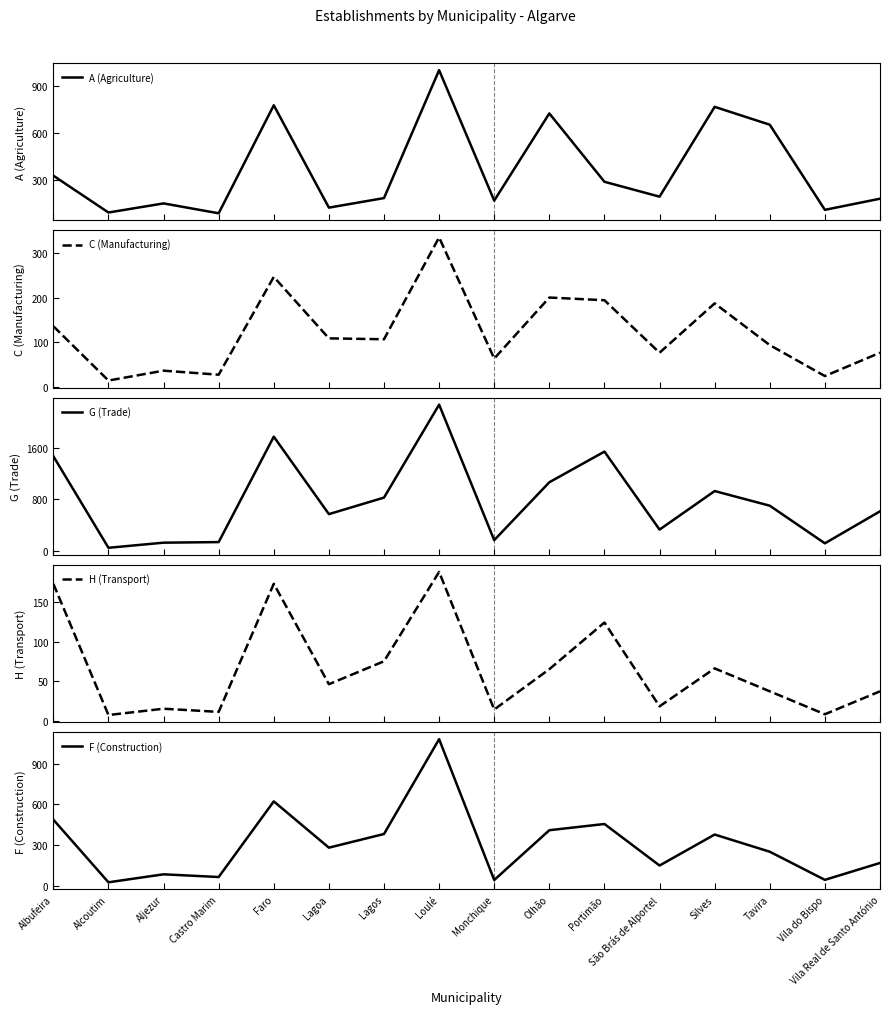

What is the total value across all series at Olhão?

2466